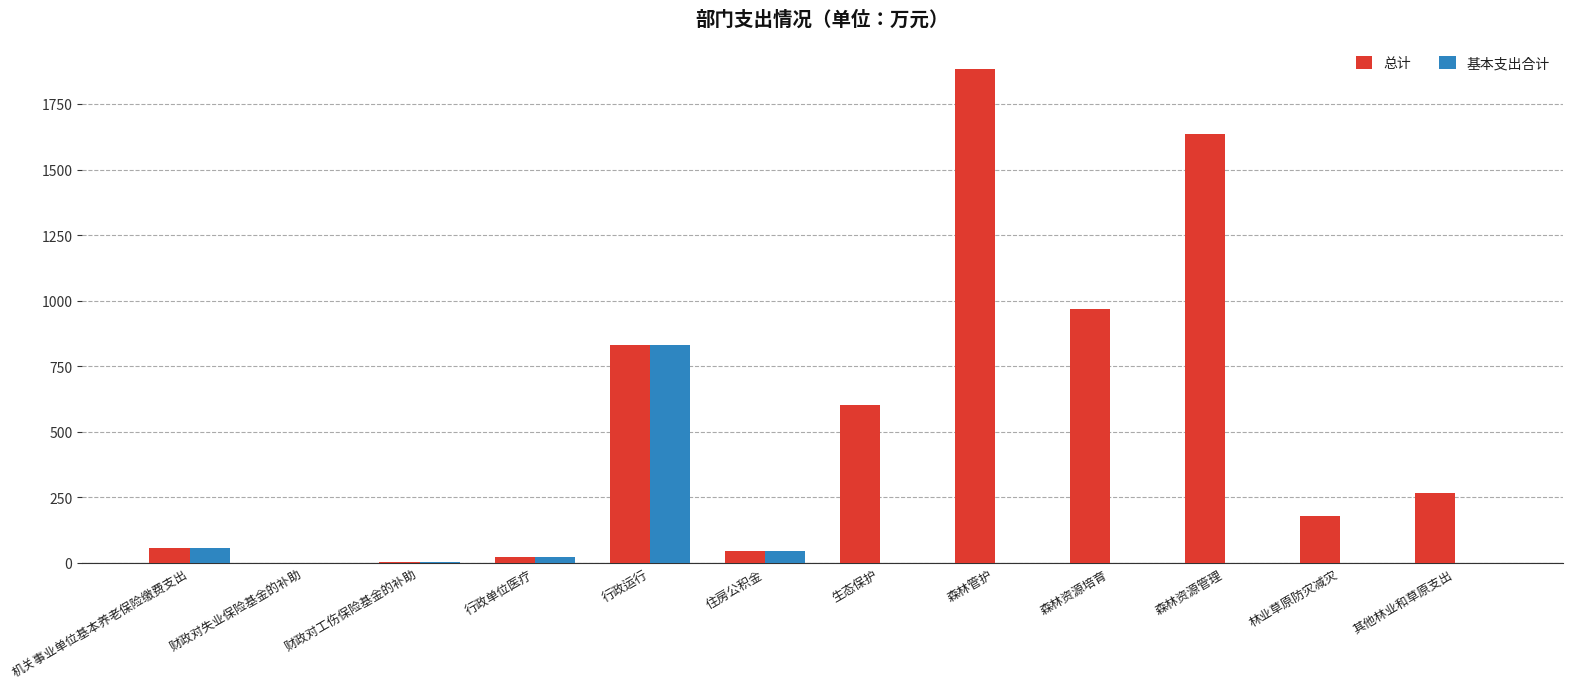

What is the greatest value displayed?

1885.1